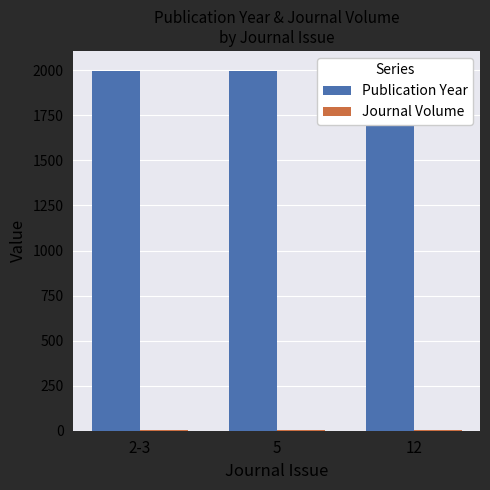

Between 12 and 2-3, which is larger?

12